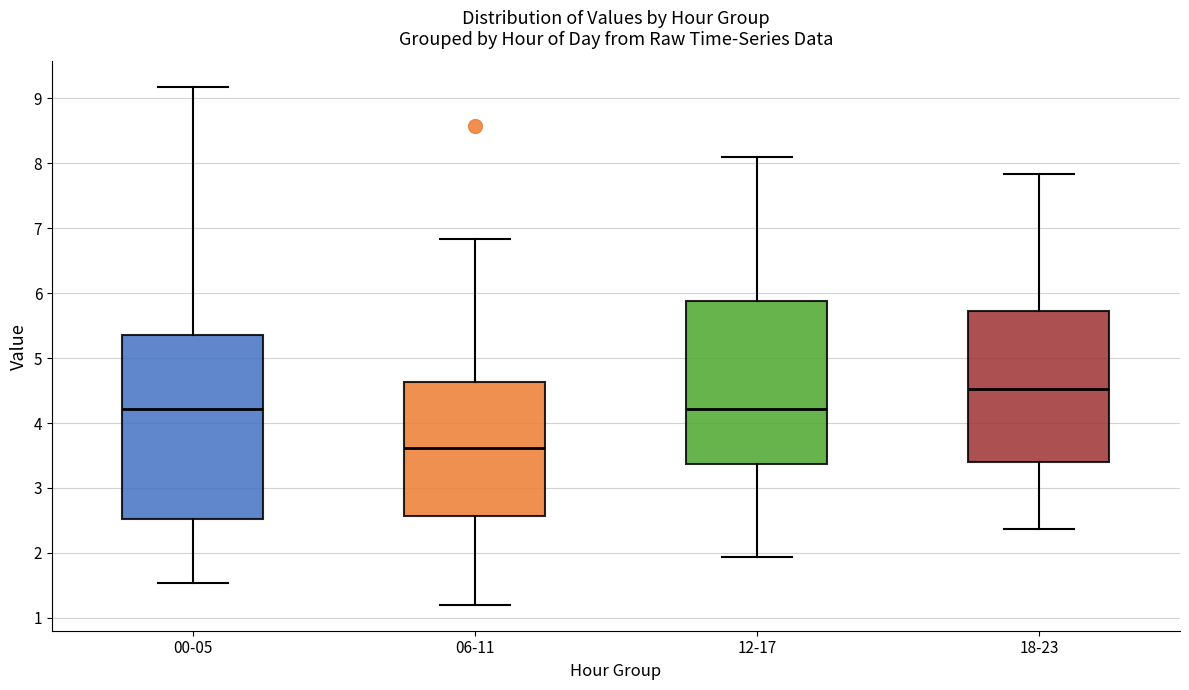

Which box is the tallest, from its lower edge to its upper edge?

00-05